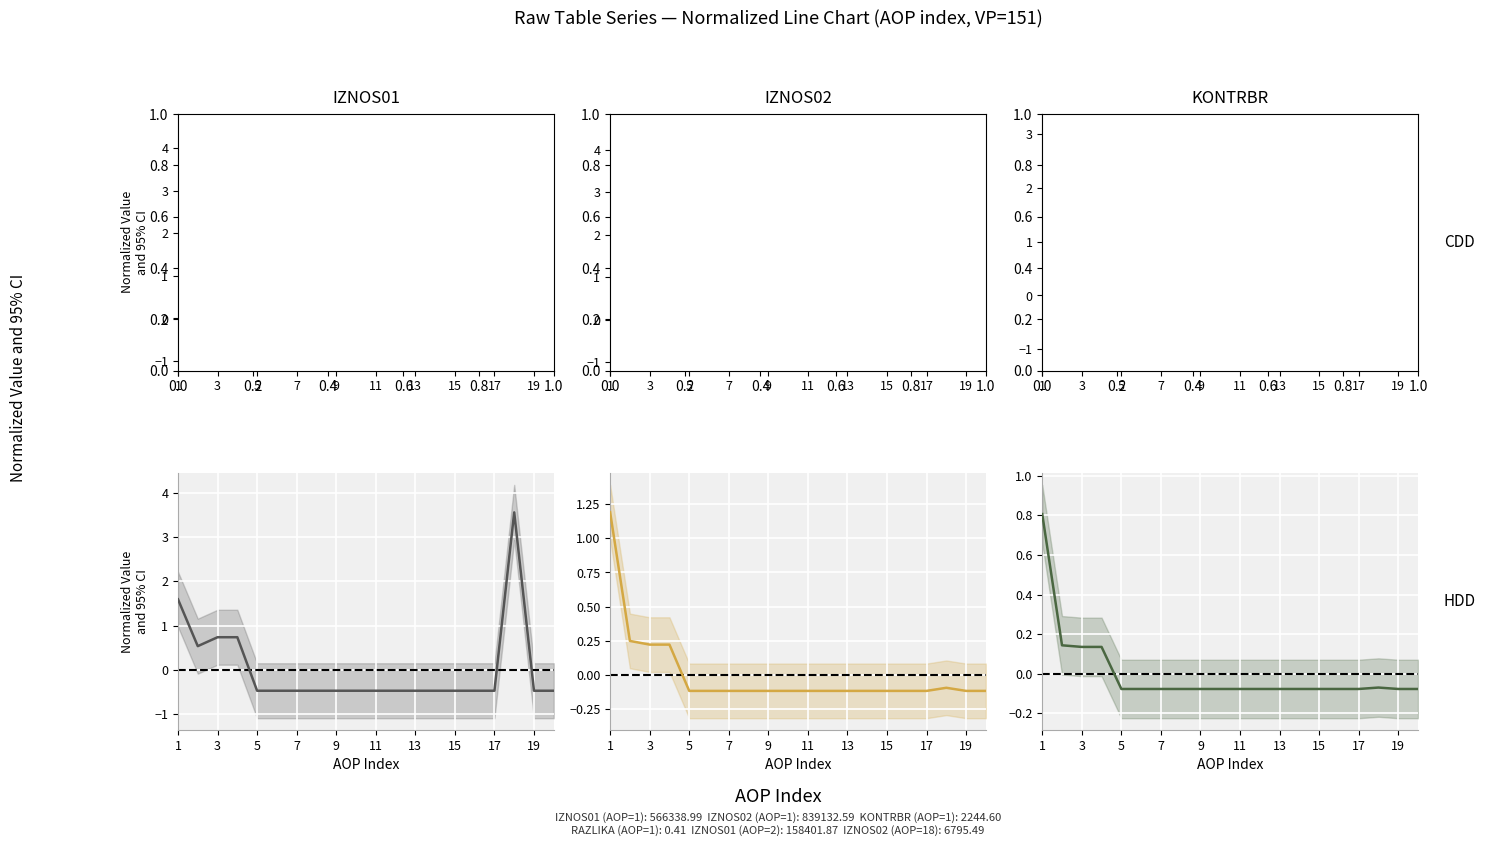

How many values in IZNOS02 (scaled) are below zero?

16